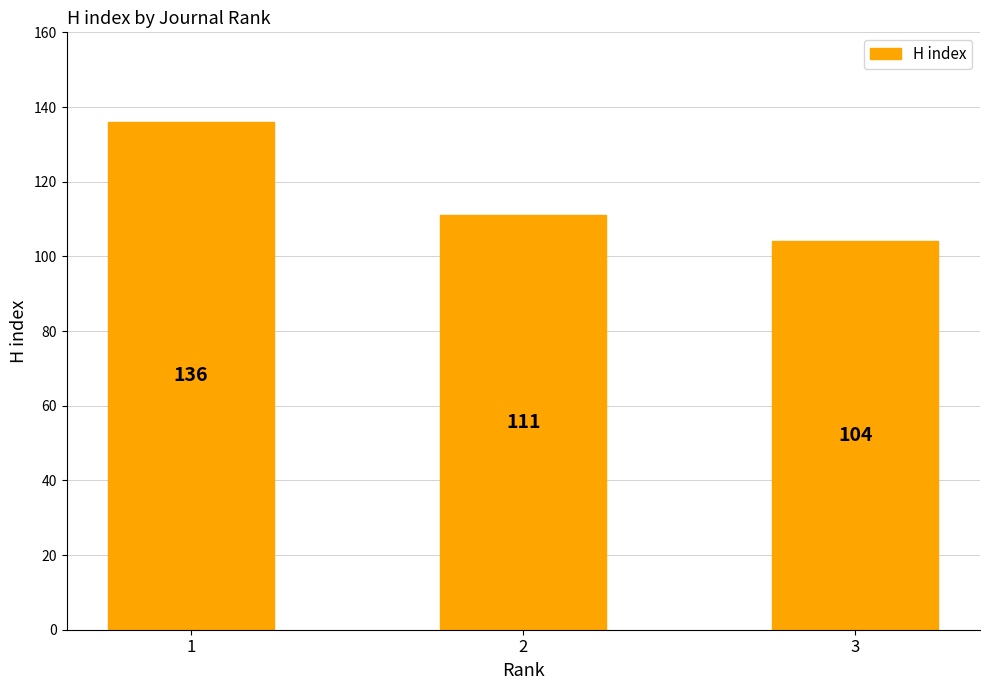

True or false: the data shows 26 at 3.

False